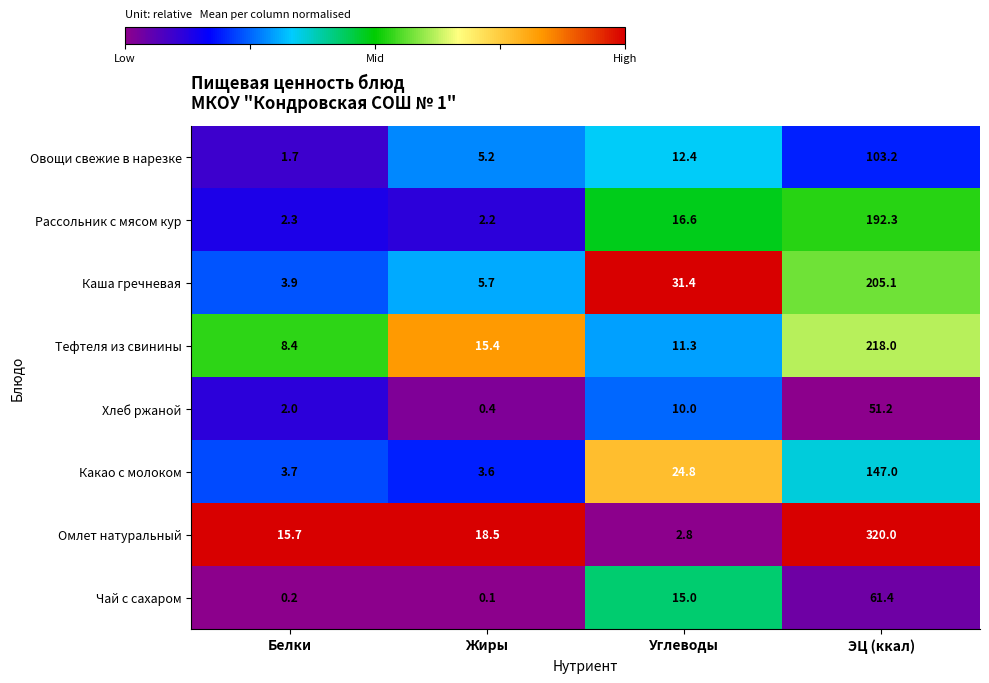

At which category does the chart reach its peak across all series?

ЭЦ (ккал)